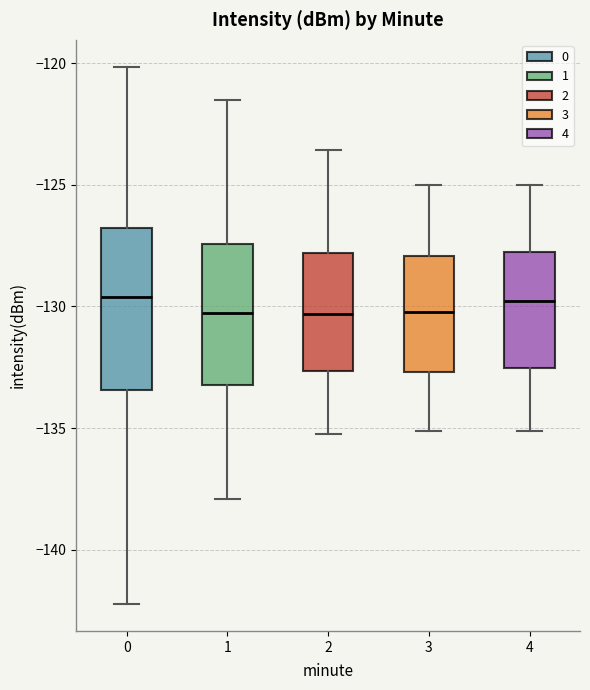

Reading left to right, transcribe this box plot: for each box, give where its median line is, the range the box spans, and where its two whiskers end, as read against the y-axis. The values are not printed on the chart, so give them approximately, as read against the axis.

0: median -129.5, box -133.5 to -127.0, whiskers -142.0 to -120.0
1: median -130.5, box -133.0 to -127.5, whiskers -138.0 to -121.5
2: median -130.5, box -132.5 to -128.0, whiskers -135.0 to -123.5
3: median -130.0, box -132.5 to -128.0, whiskers -135.0 to -125.0
4: median -130.0, box -132.5 to -128.0, whiskers -135.0 to -125.0